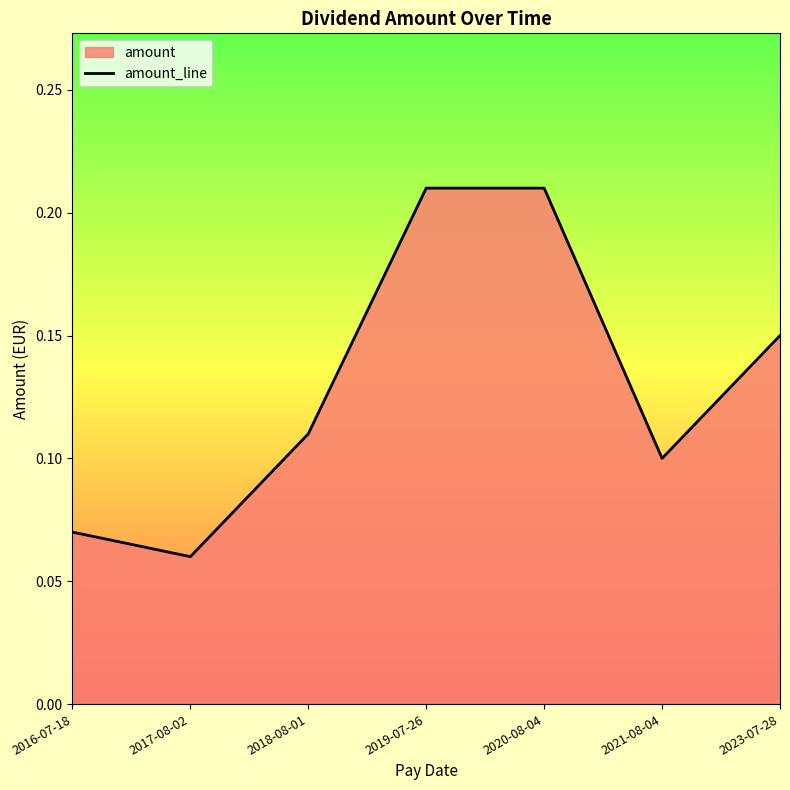

What is the change in value from 2020-08-04 to 2021-08-04?

-0.1